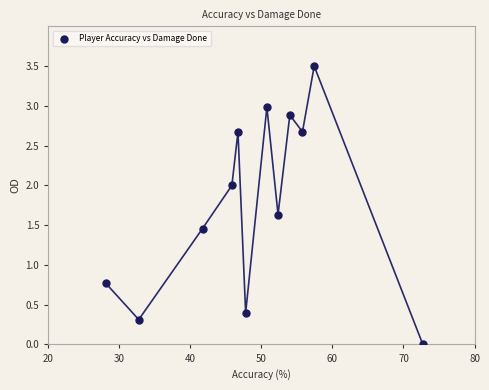

What Y value in the scatter plot is closest to 1?

0.8